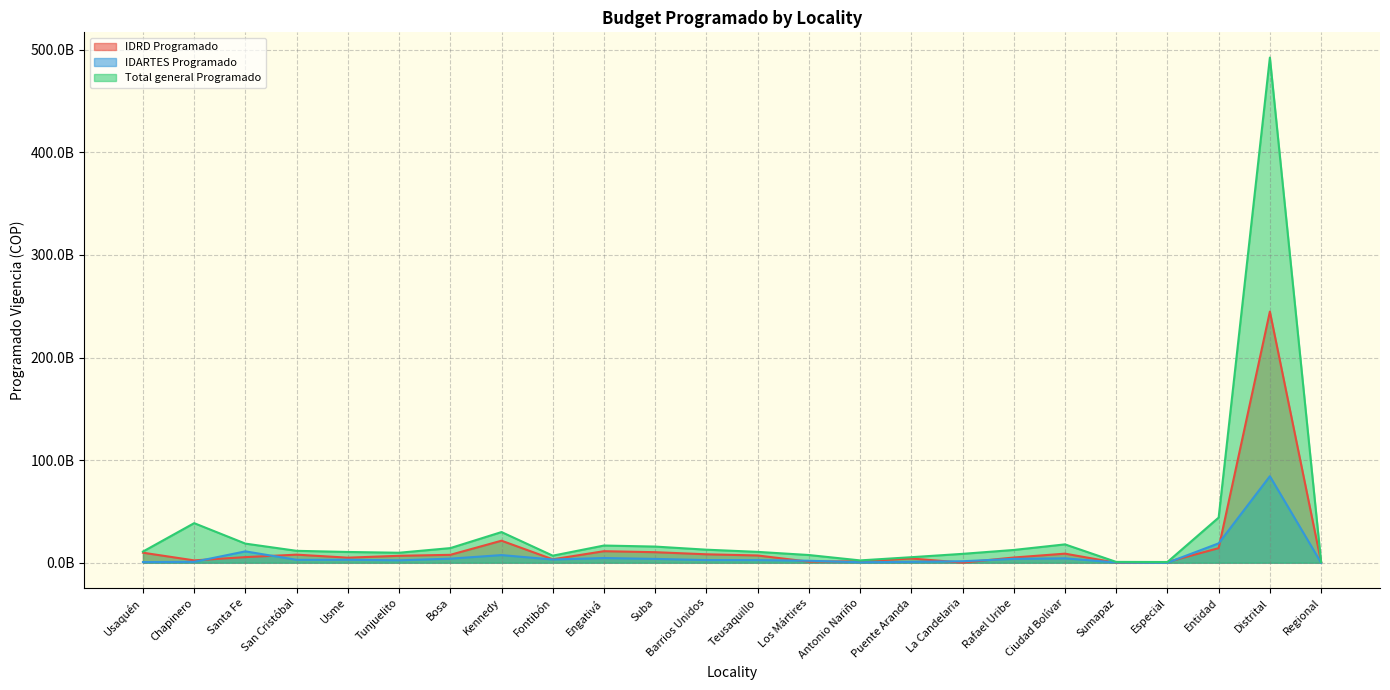

The IDARTES Programado series shows -27758343381 at Especial. True or false?

False